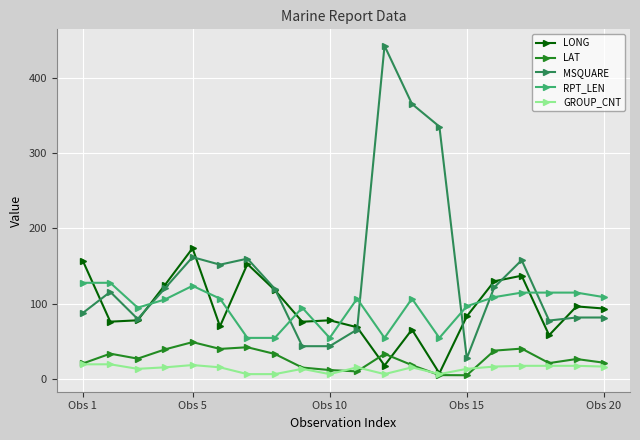

Which series has the largest range (max minus min)?

MSQUARE